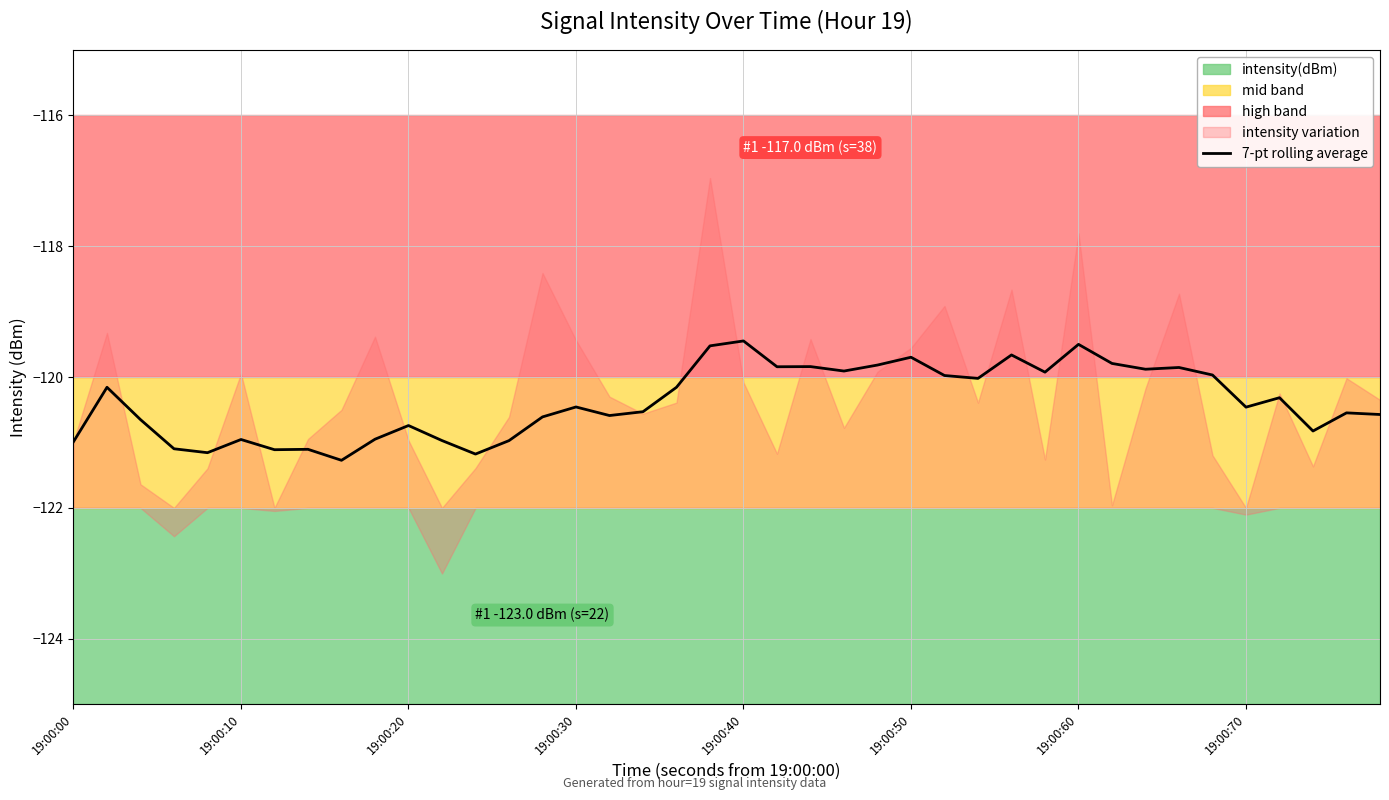

What is the lowest value of the 7-pt rolling average series?

-121.3